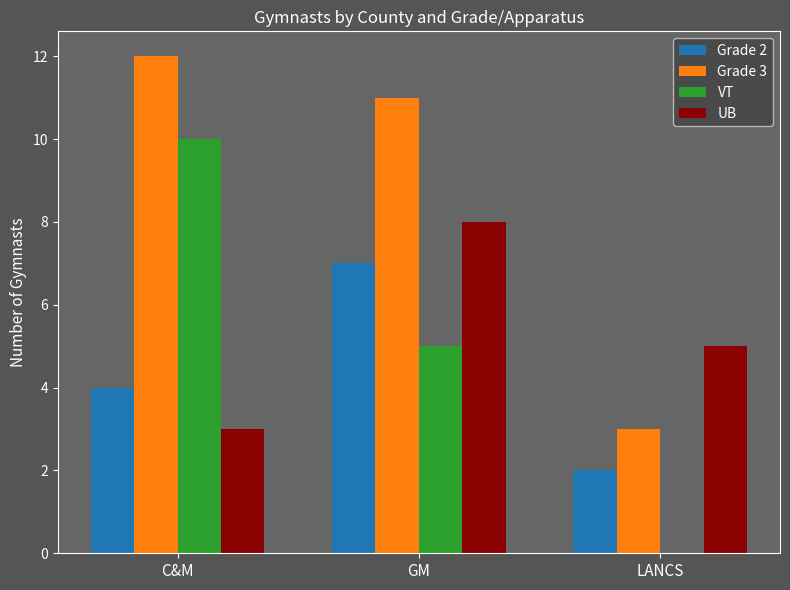

How many values in VT are above zero?

2